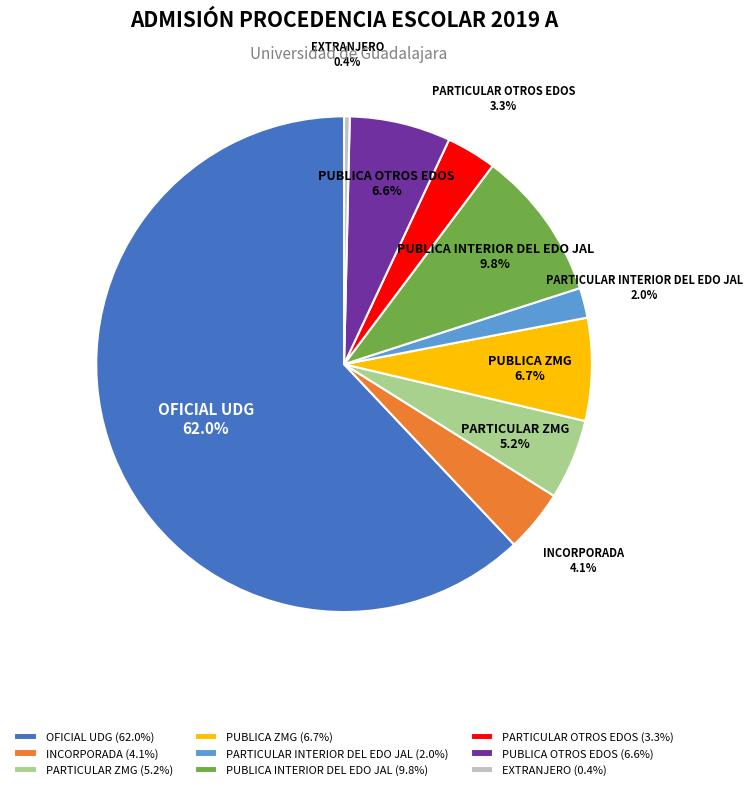

What percentage is the OFICIAL UDG slice, to the nearest percent?

62%